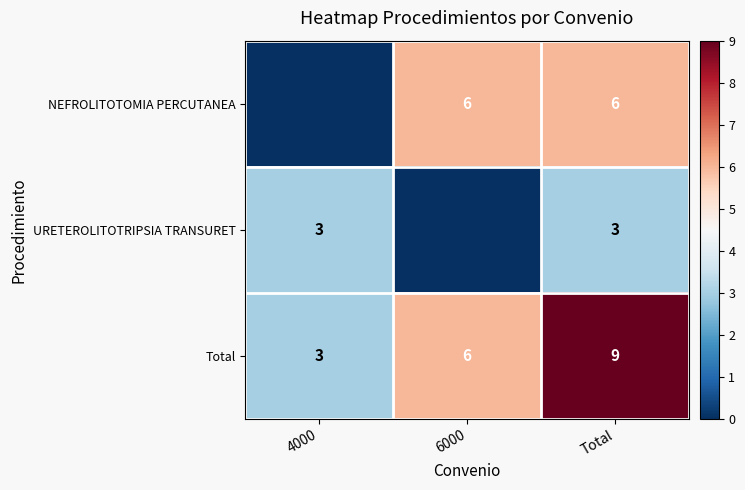

Is the value of NEFROLITOTOMIA PERCUTANEA at Total greater than the value of Total at 4000?

Yes